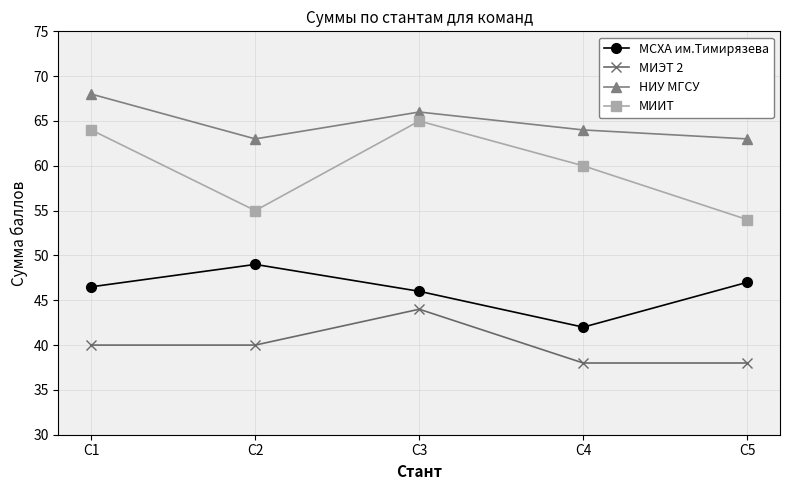

What is the sum of all МИИТ values?

298.0